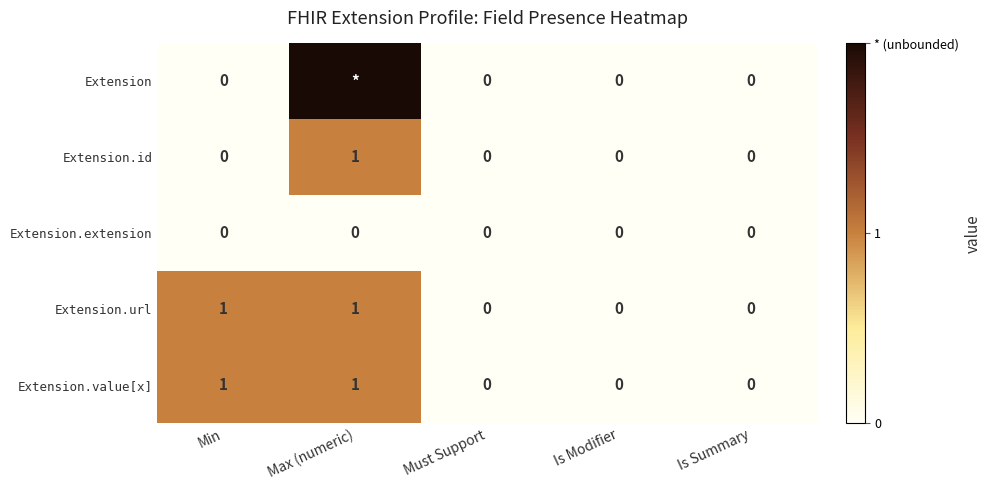

How many data points does each series have?

5